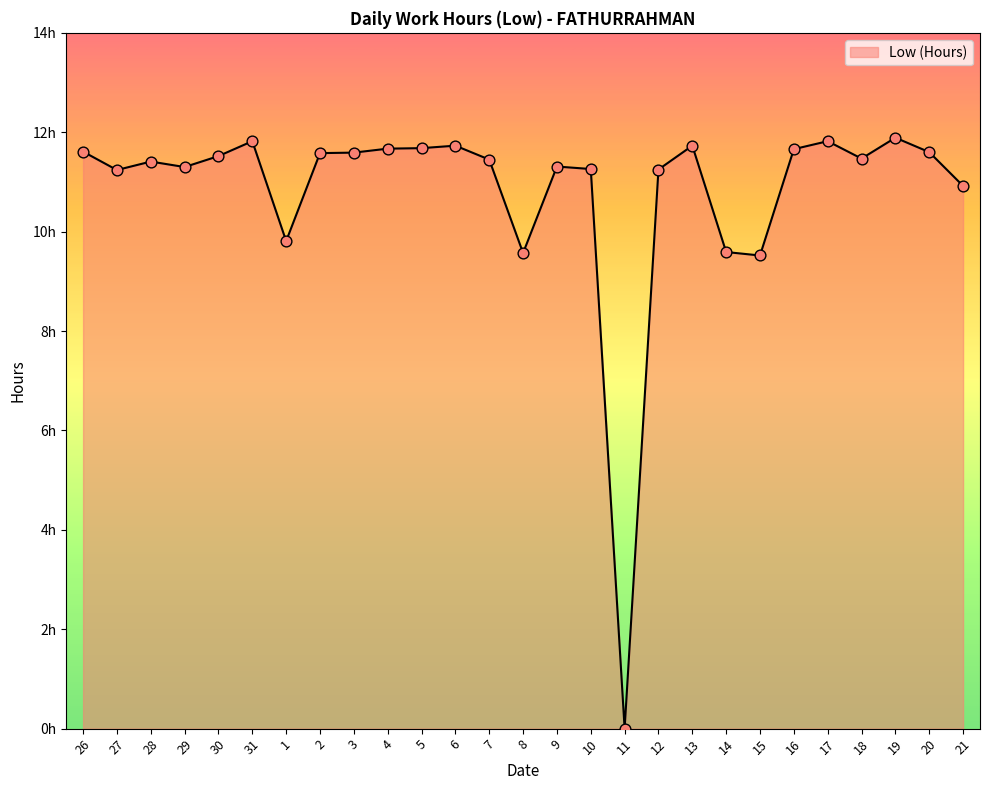

What is the change in value from 26 to 28?

-0.2